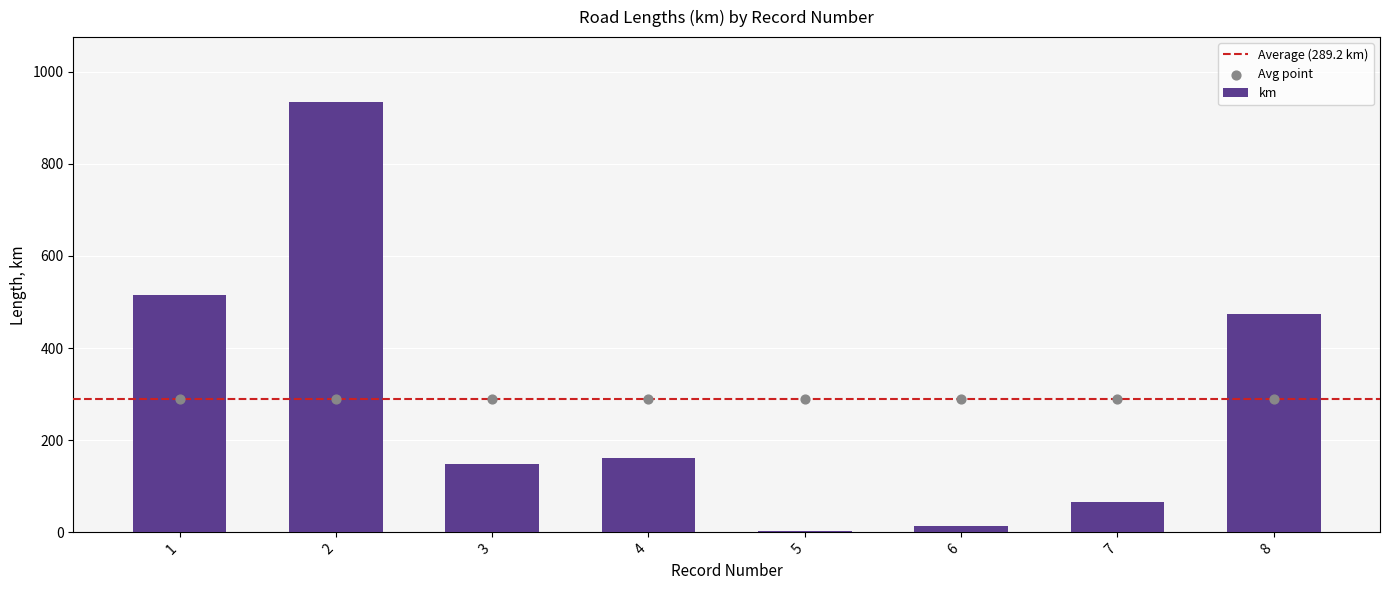

What is the change in value from 2 to 3?

-787